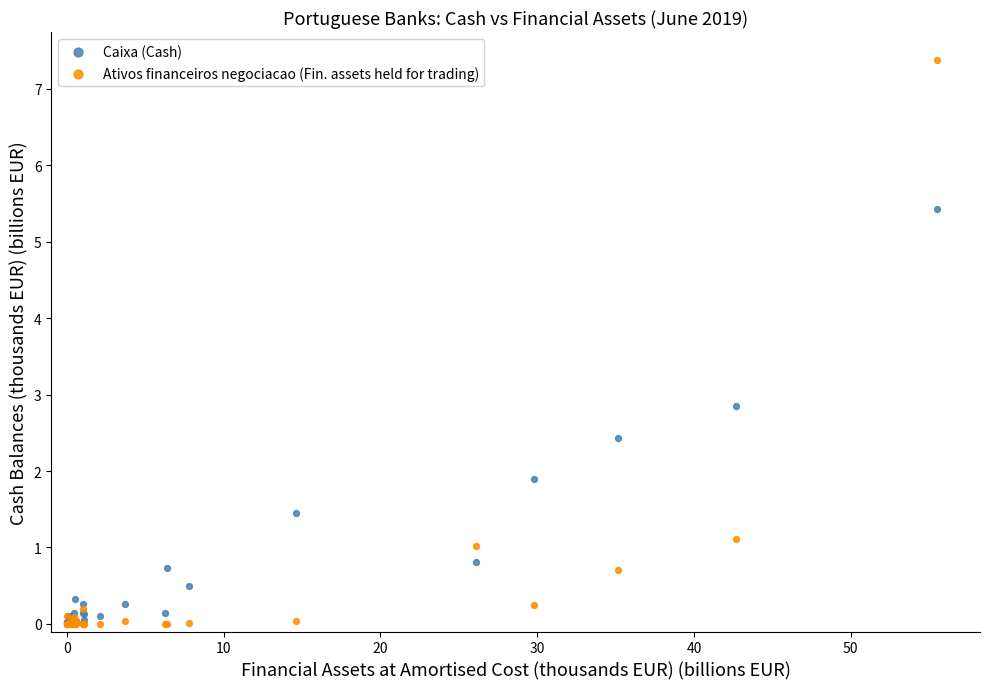

In the Ativos financeiros negociacao (Fin. assets held for trading) series, what Y value is closest to 3?

1.1